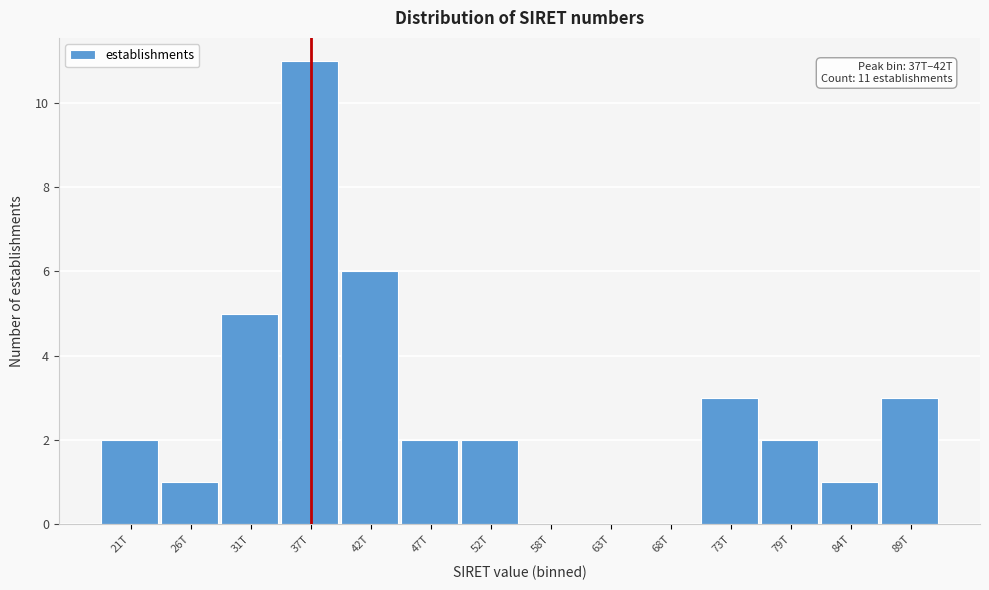

Reading left to right, extract all data points from this chart.

21T=2	26T=1	31T=5	37T=11	42T=6	47T=2	52T=2	58T=0	63T=0	68T=0	73T=3	79T=2	84T=1	89T=3